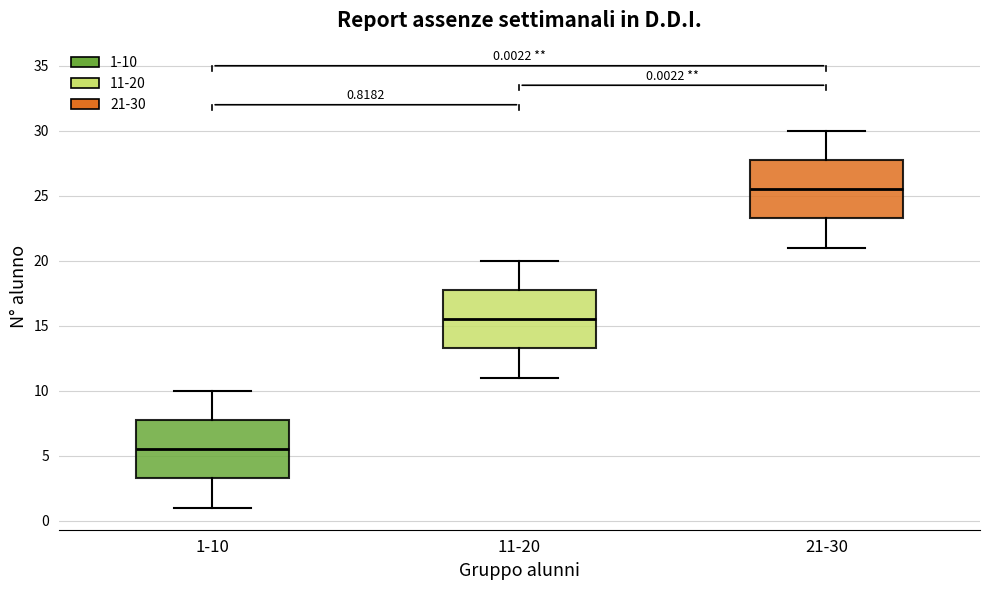

Which box's median line is the lowest?

1-10